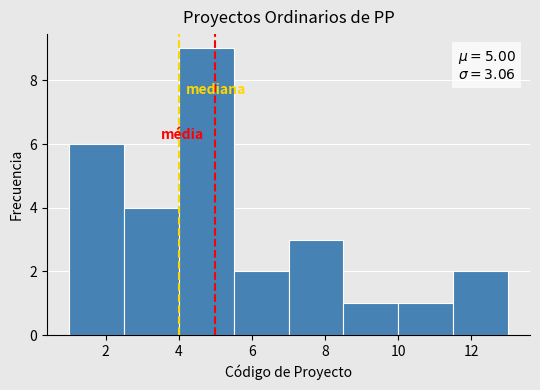

Which range on the x-axis has the tallest bar?

4.0 to 5.5